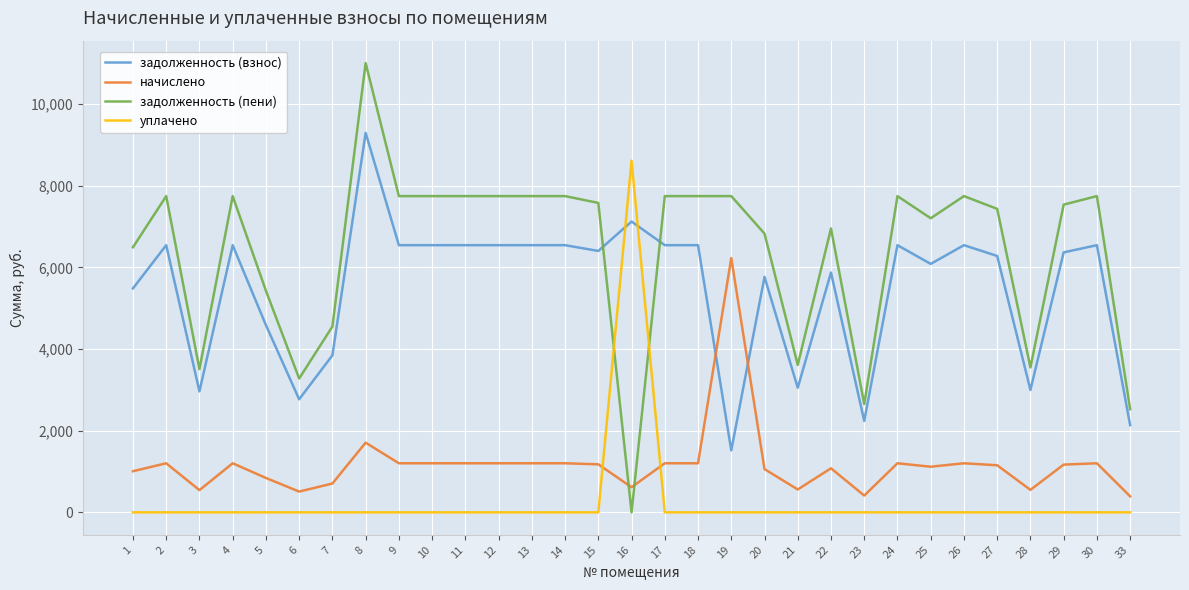

Does the chart display data point markers on the line(s)?

No